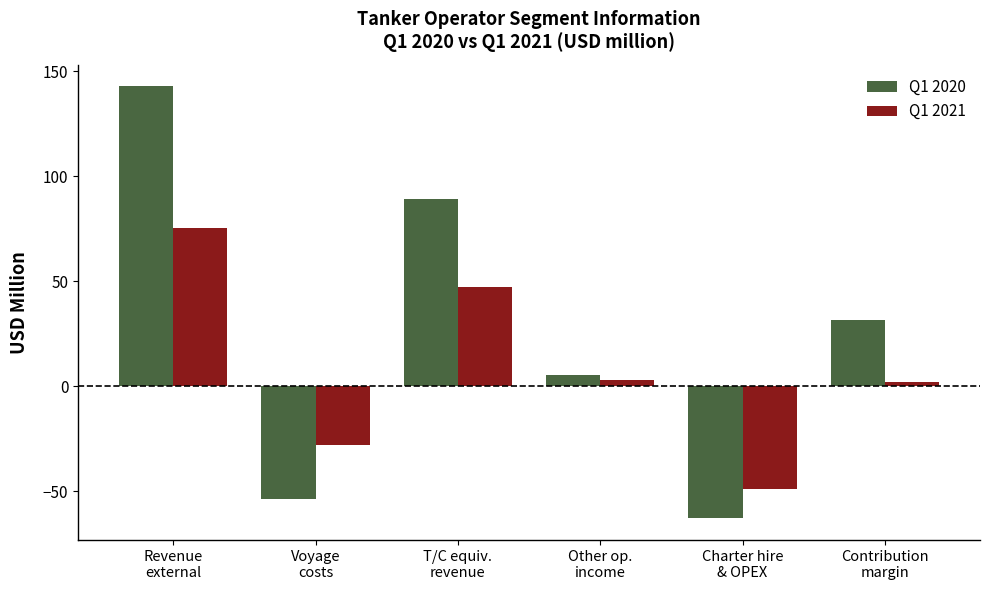

Reading left to right, extract all data points from this chart.

Q1 2020: 142.8	-53.8	89.0	5.5	-62.9	31.6
Q1 2021: 75.5	-28.0	47.5	3.2	-48.7	2.0